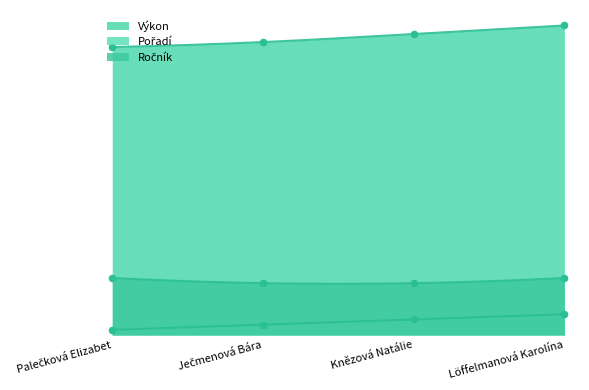

Which series contains the lowest Y value?

Pořadí